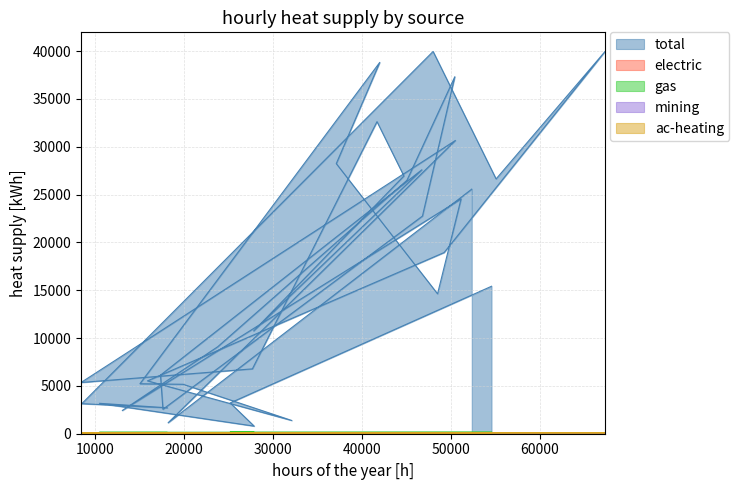

What position from the left is 23775?

20